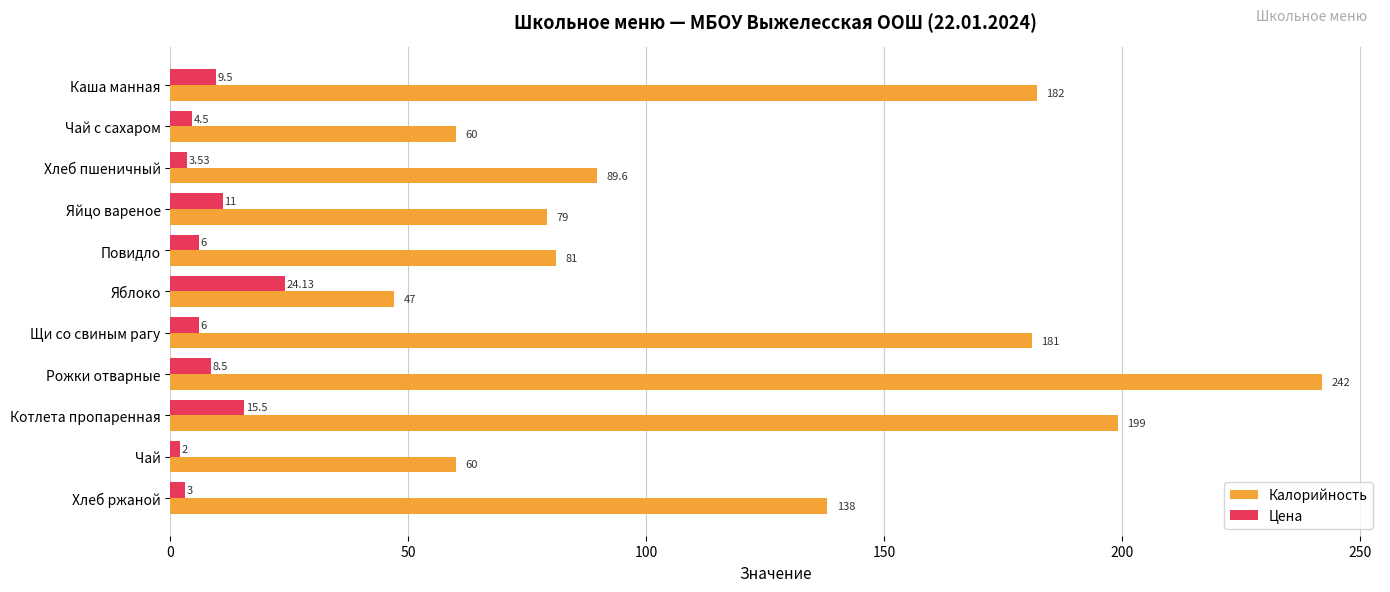

At how many categories does at least one series exceed 102?

5